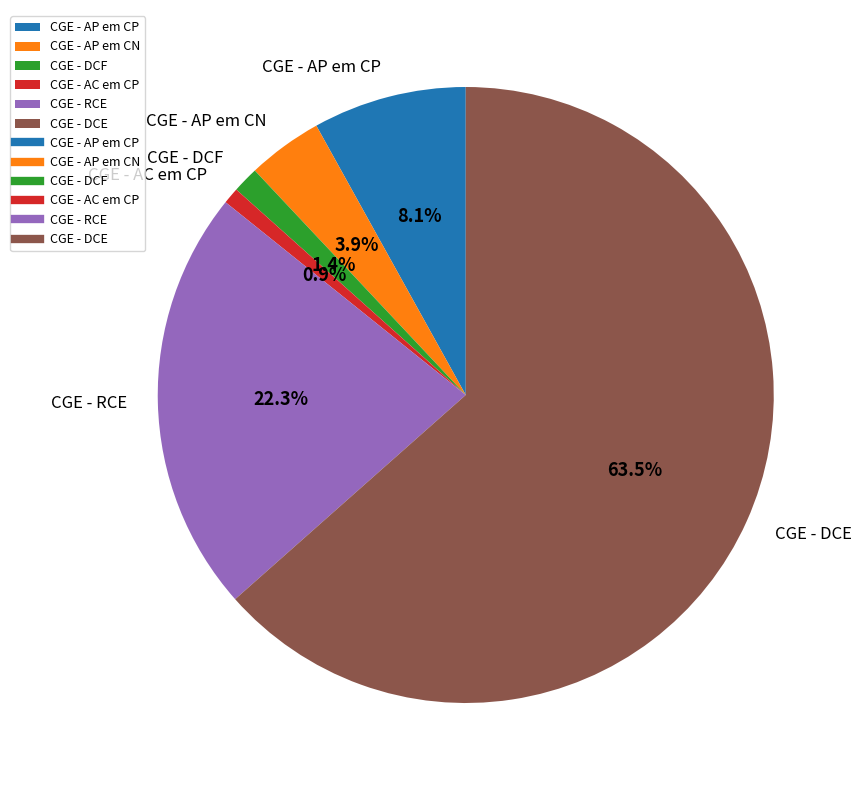

What percentage is the CGE - AP em CP slice, to the nearest percent?

8%